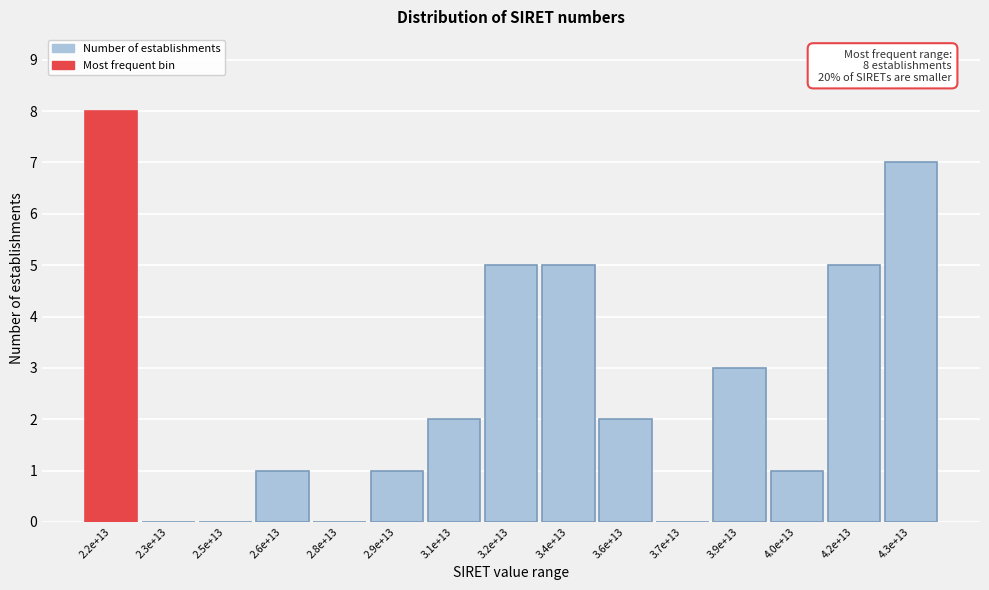

Reading left to right, extract all data points from this chart.

2.2e+13=8	2.3e+13=0	2.5e+13=0	2.6e+13=1	2.8e+13=0	2.9e+13=1	3.1e+13=2	3.2e+13=5	3.4e+13=5	3.6e+13=2	3.7e+13=0	3.9e+13=3	4.0e+13=1	4.2e+13=5	4.3e+13=7